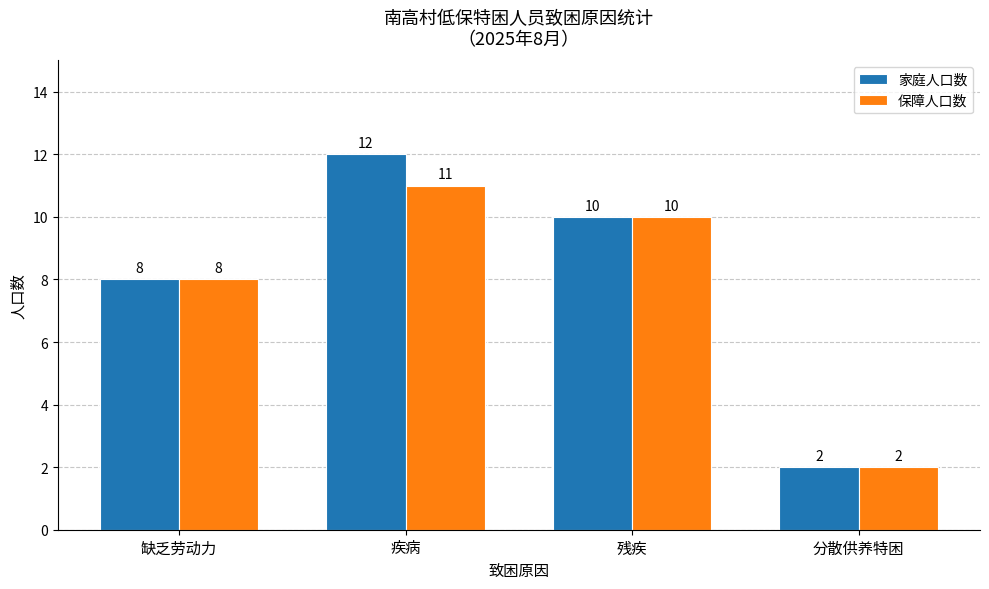

True or false: 保障人口数 has a value of 14 at 残疾.

False